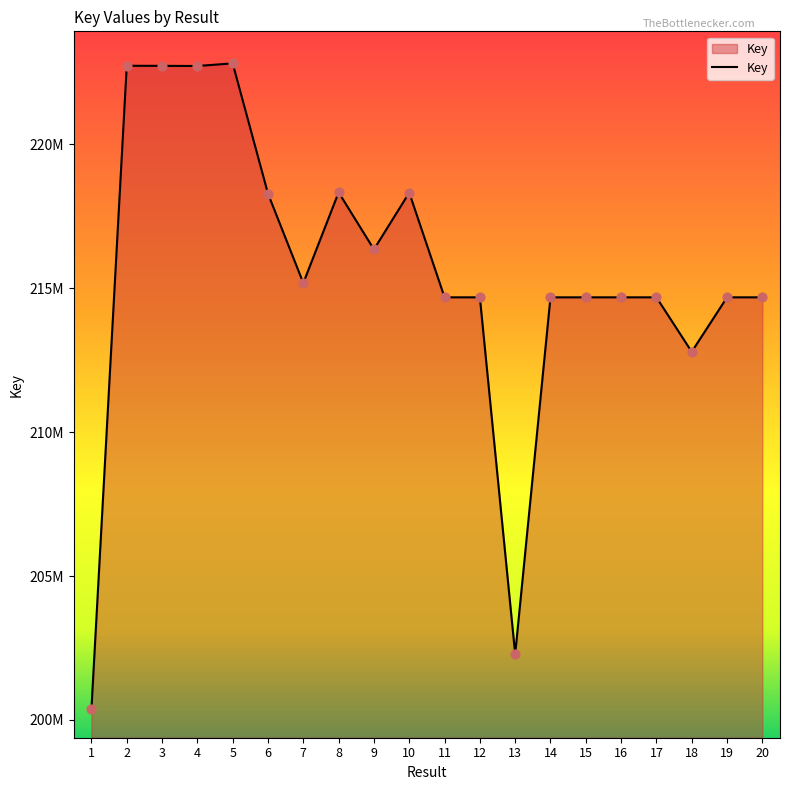

Approximately how many times larger is the value at 13 compared to 6?

0.9